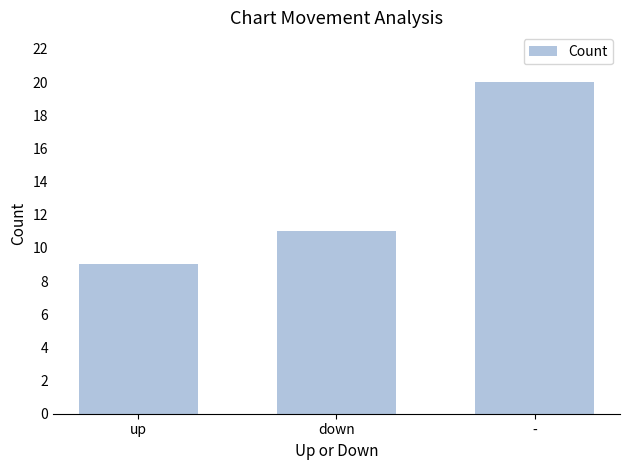

At which label is the value closest to 14?

down